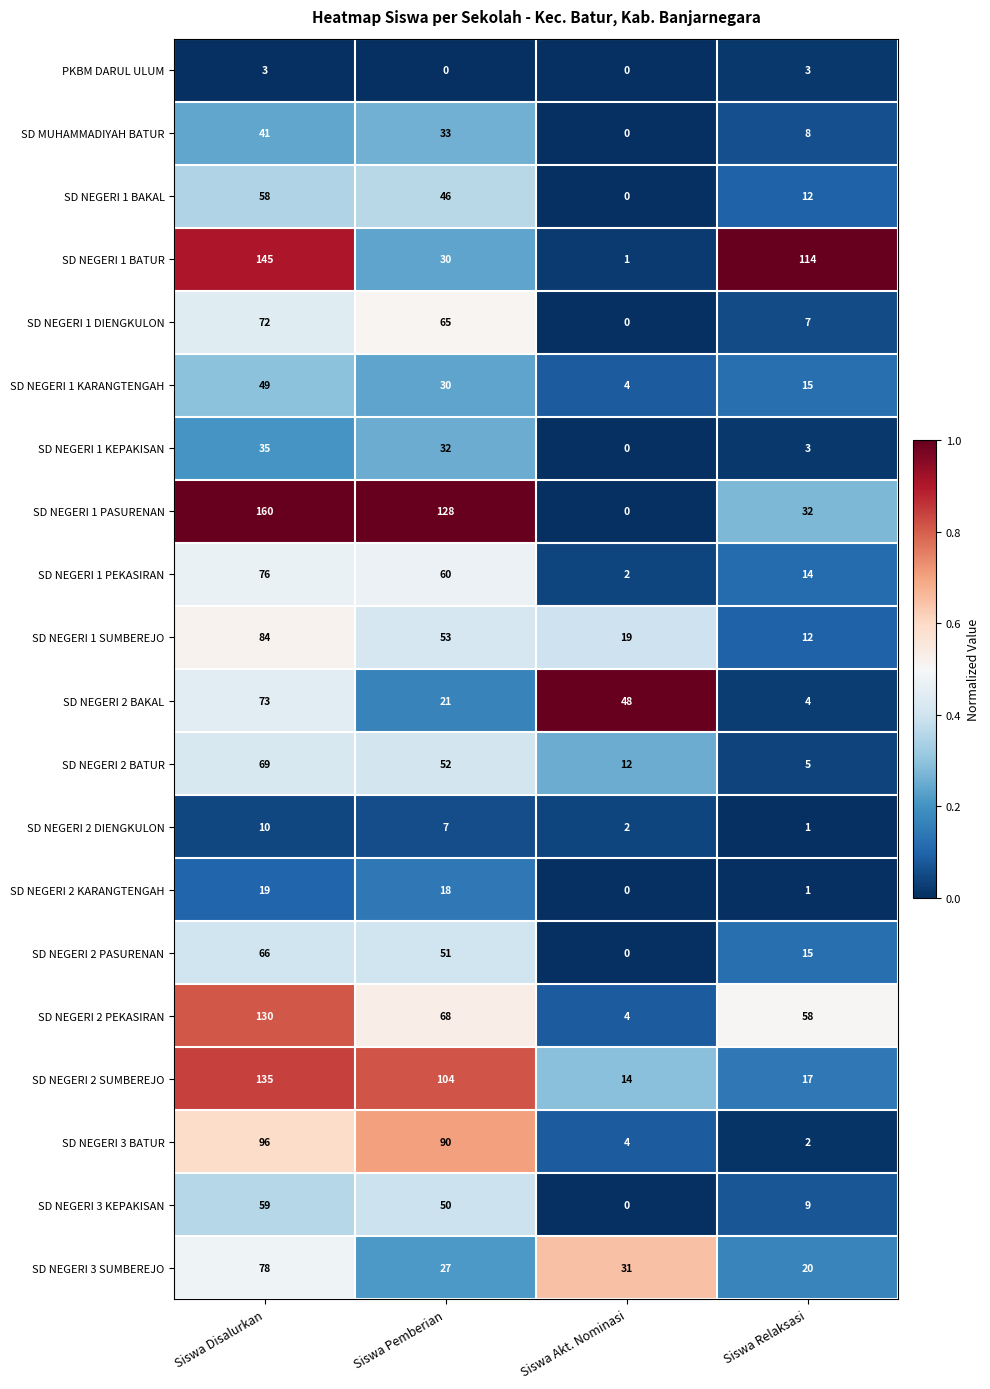

At which label is SD NEGERI 2 PEKASIRAN closest to 67?

Siswa Pemberian